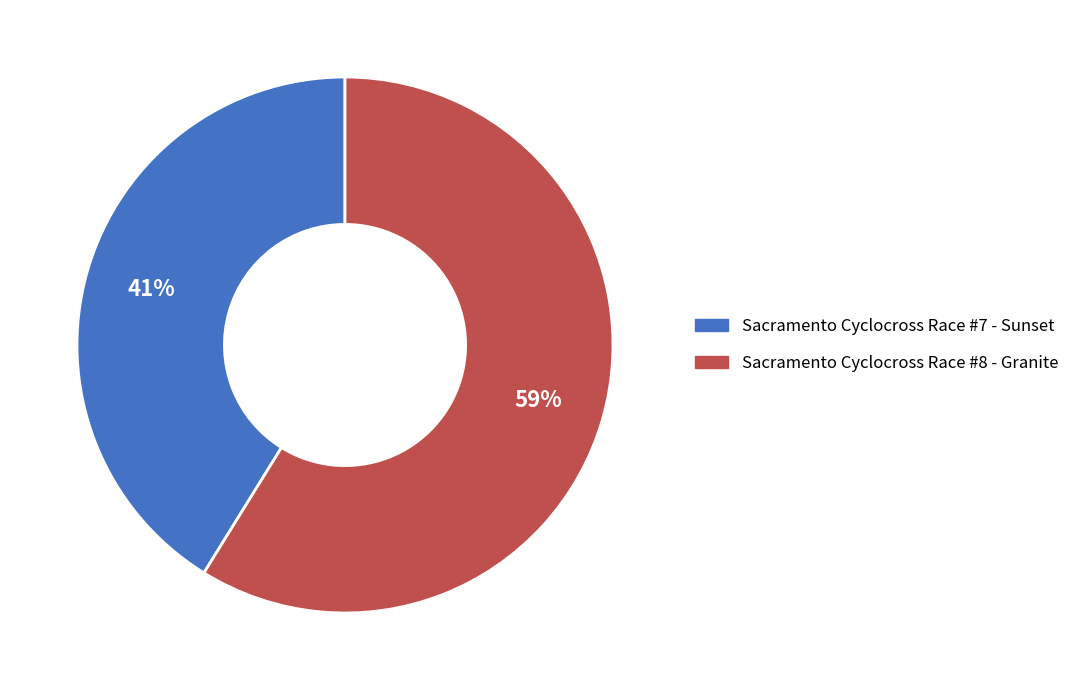

To the nearest percent, what percentage of the pie is Sacramento Cyclocross Race #7 - Sunset?

41%